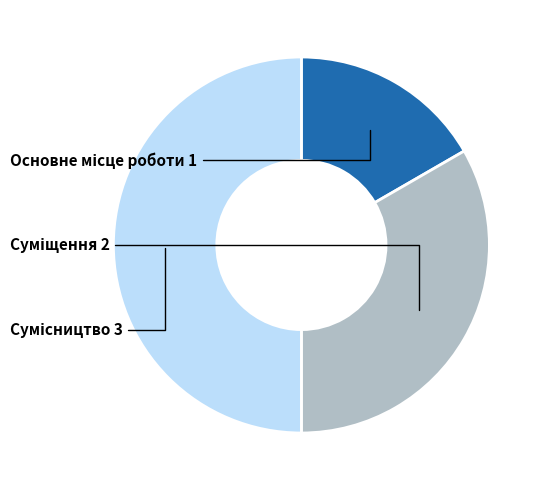

Rank the categories by value from lowest to highest.

Основне місце роботи, Суміщення, Сумісництво